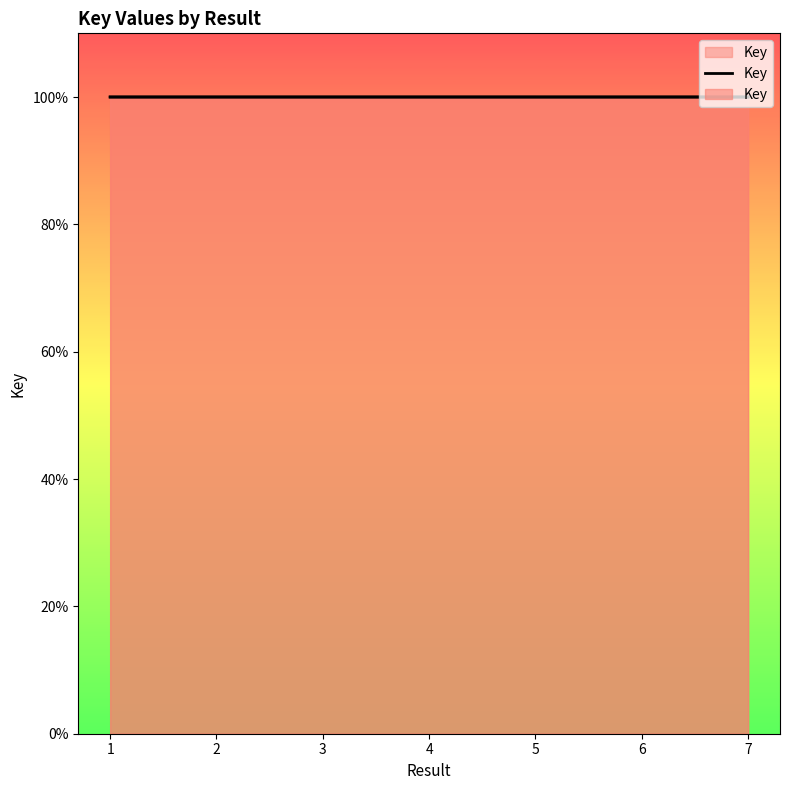

Reading left to right, transcribe all the data shown in this chart.

1=1.0	2=1.0	3=1.0	4=1.0	5=1.0	6=1.0	7=1.0